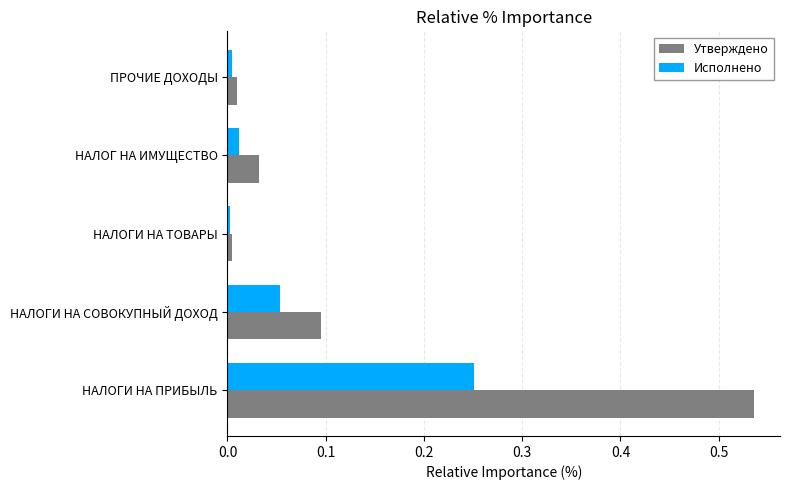

Which label corresponds to the largest value in the chart?

НАЛОГИ НА ПРИБЫЛЬ